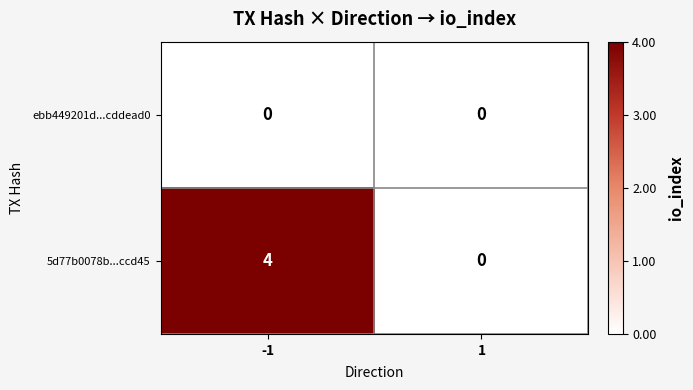

Which series has the widest spread of values?

5d77b0078b...ccd45